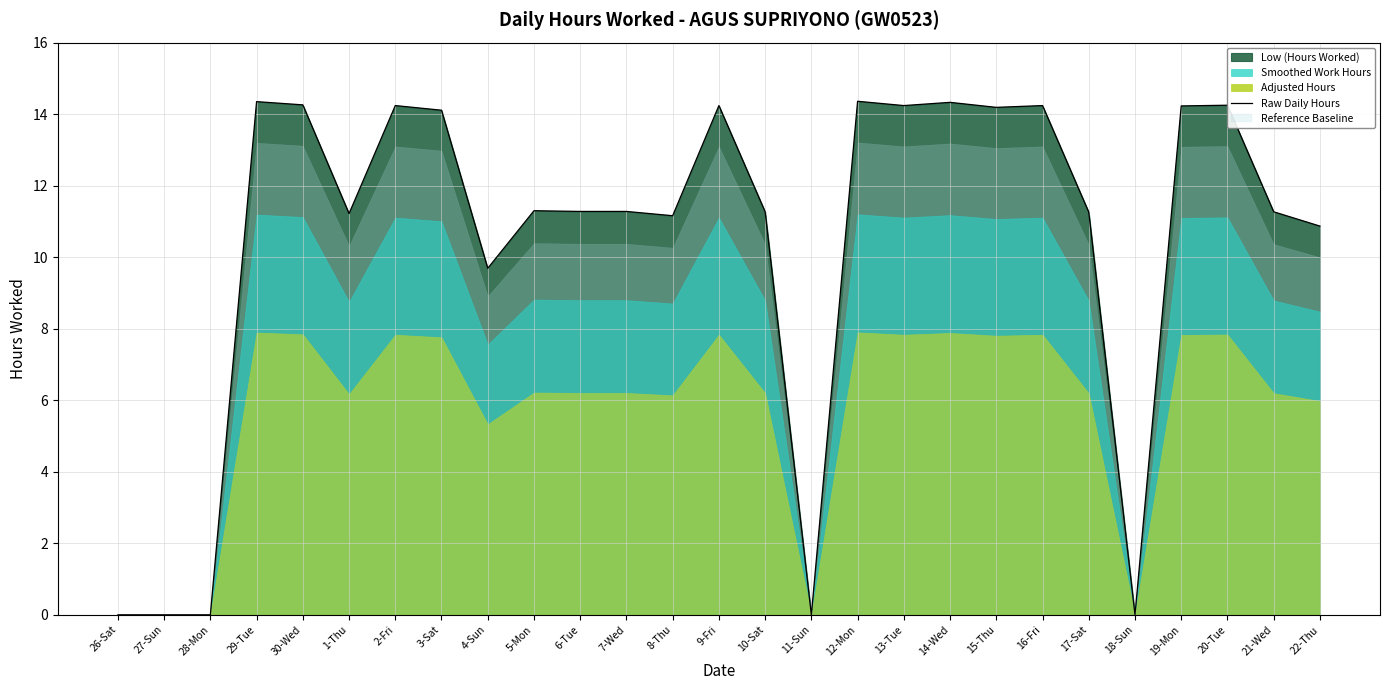

Where is the first local maximum?

29-Tue